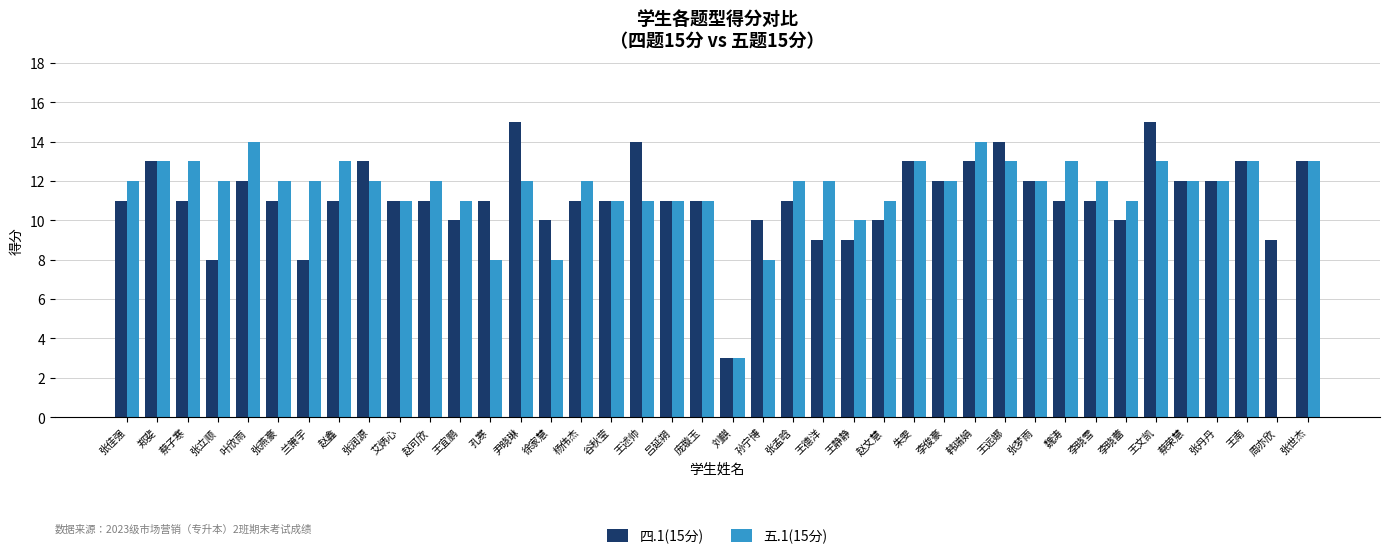

How many series are shown in this chart?

2